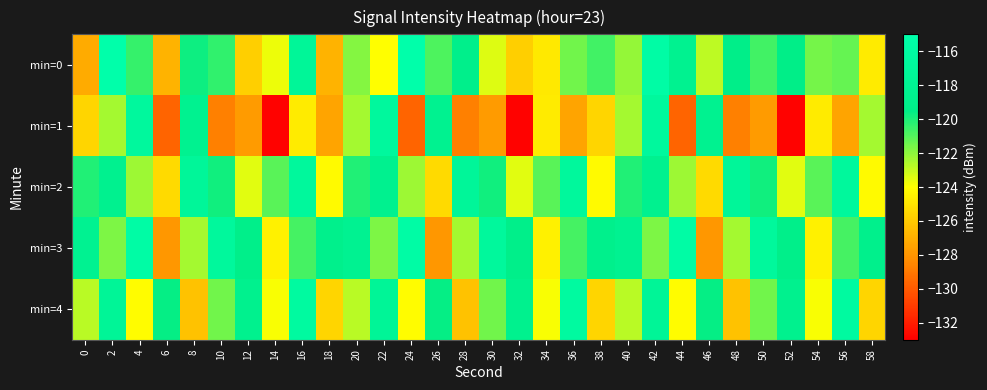

At which category does the chart reach its peak across all series?

2